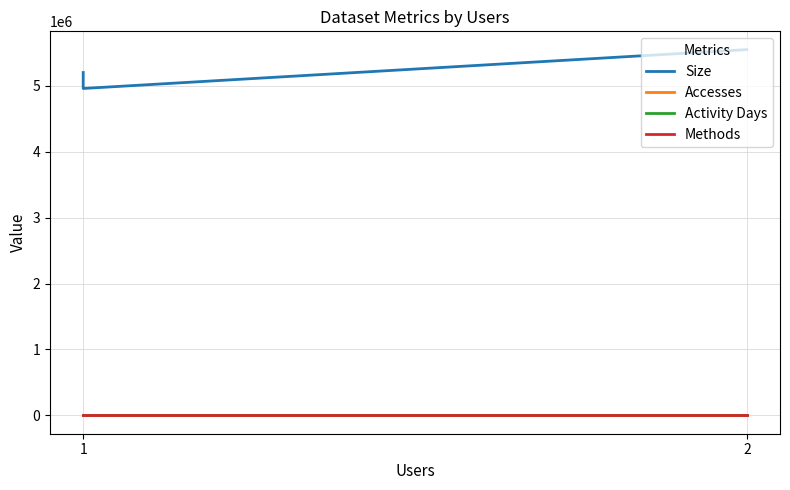

Reading right to left, transcribe all the data shown in this chart.

Size: 5200949	4958631	5547962
Accesses: 1	1	2
Activity Days: 1	1	2
Methods: 1	1	1